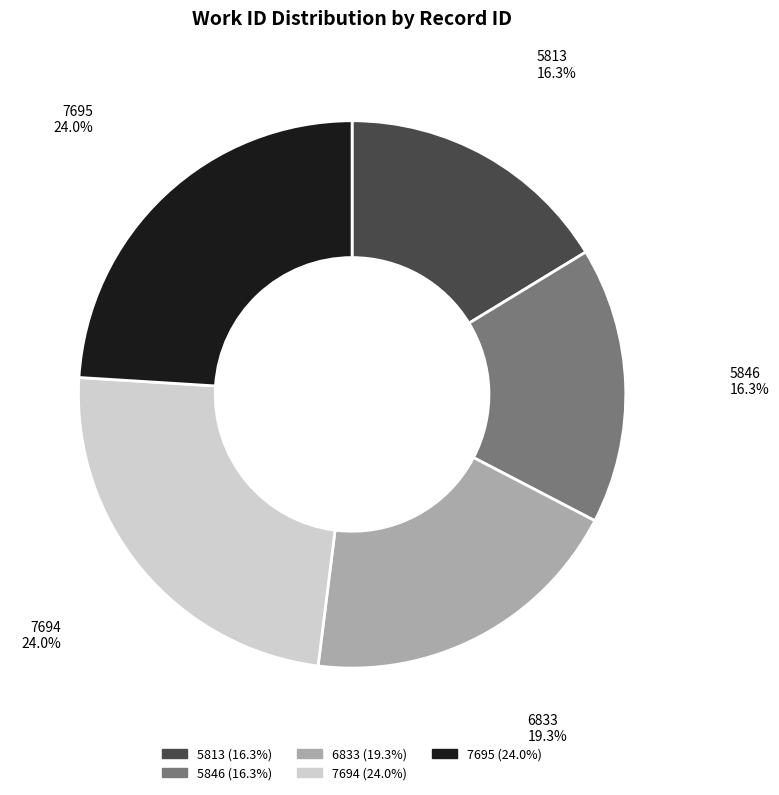

Count the number of slices in the pie.

5